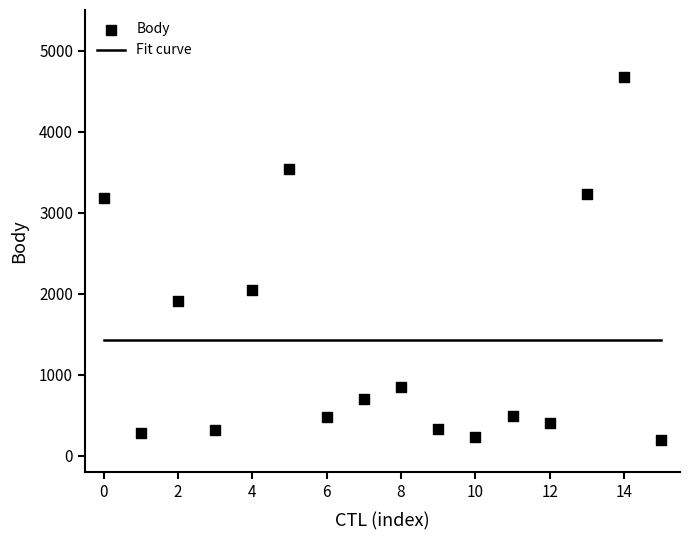

What is the range of Y values (max minus min)?

4480